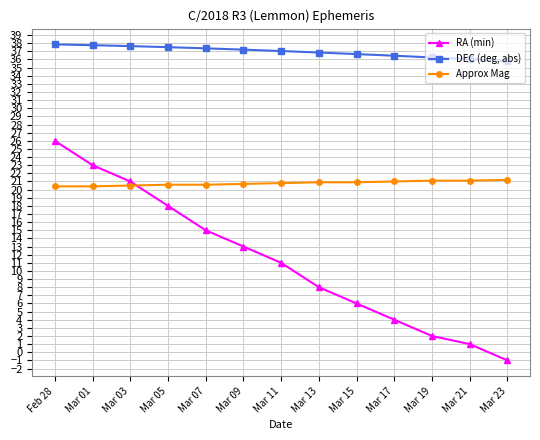

Count the Approx Mag values in the range 20 to 21.

10